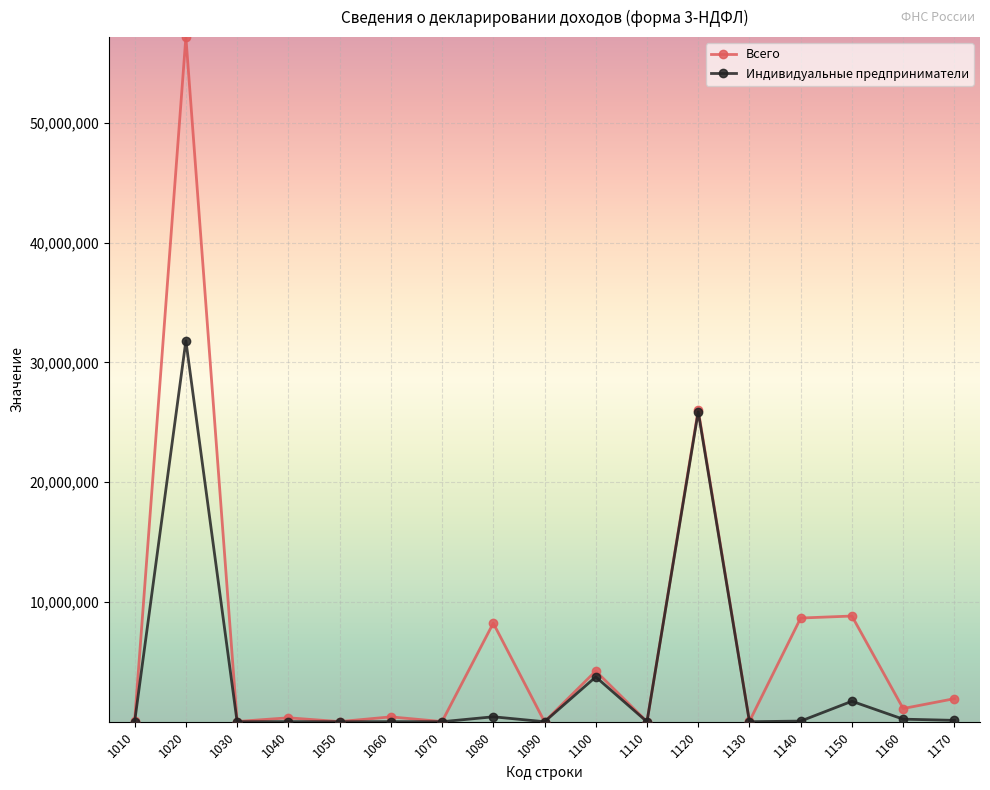

At which label does Индивидуальные предприниматели first exceed 6917?

1020